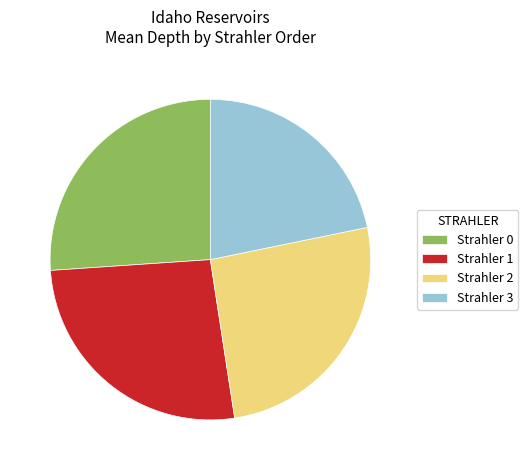

Between Strahler 3 and Strahler 1, which is larger?

Strahler 1